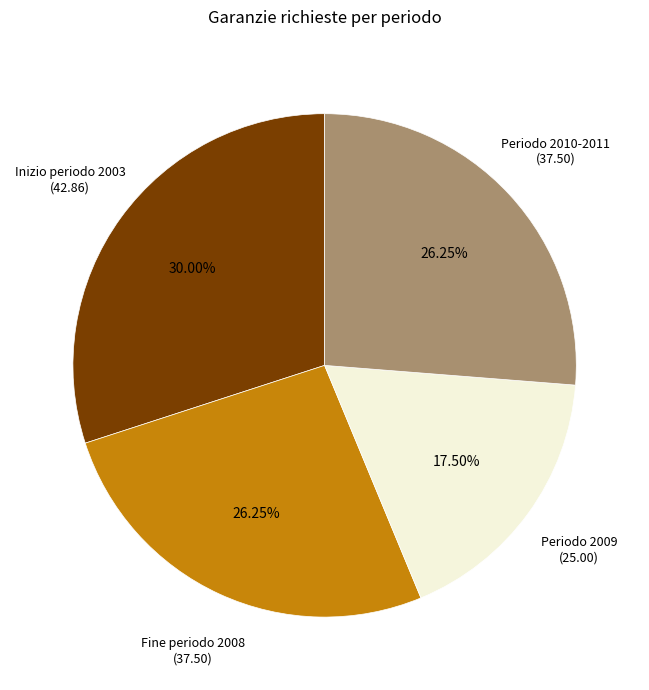

Is there any slice that represents more than half of the pie?

No